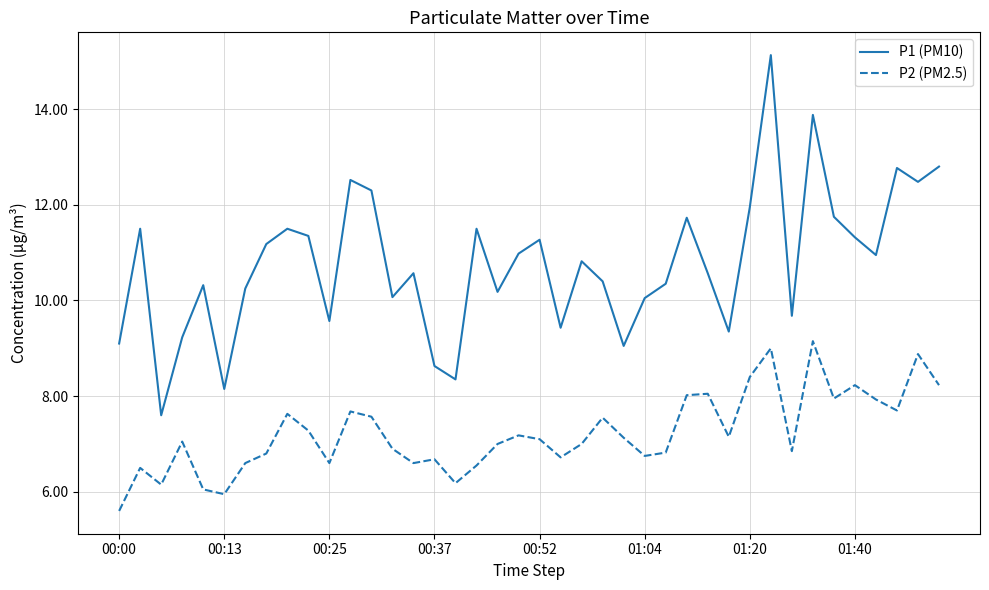

True or false: P2 (PM2.5) and P1 (PM10) intersect in this chart.

False